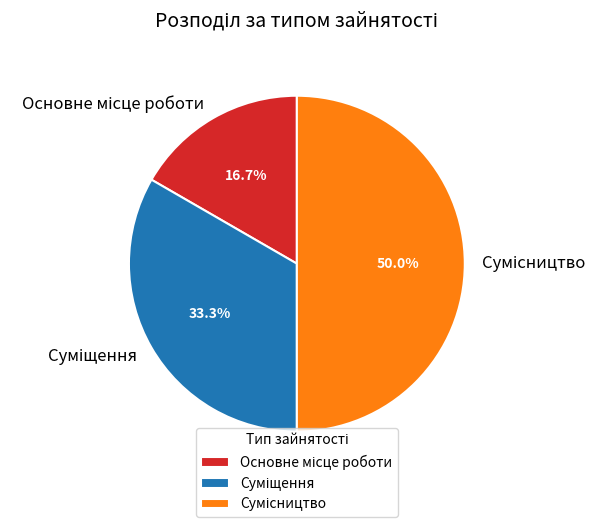

What percentage is the Сумісництво slice, to the nearest percent?

50%